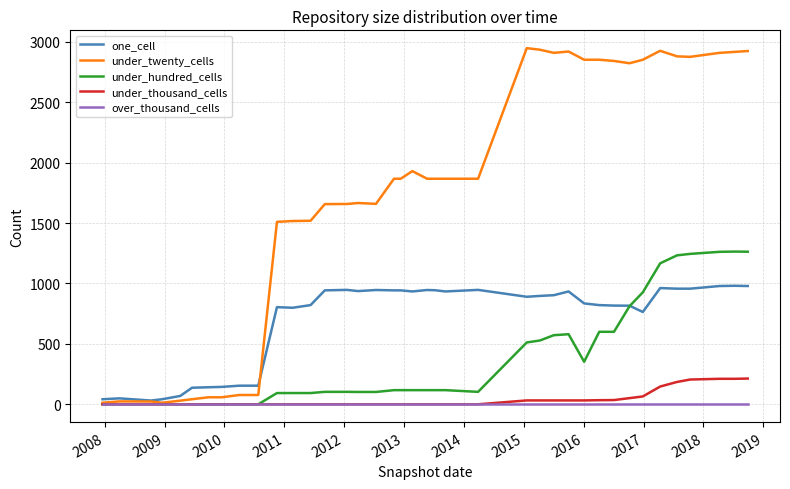

What is the greatest value displayed?

2948